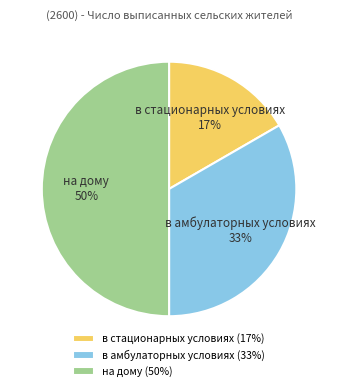

What is the smallest slice in the pie chart?

в стационарных условиях